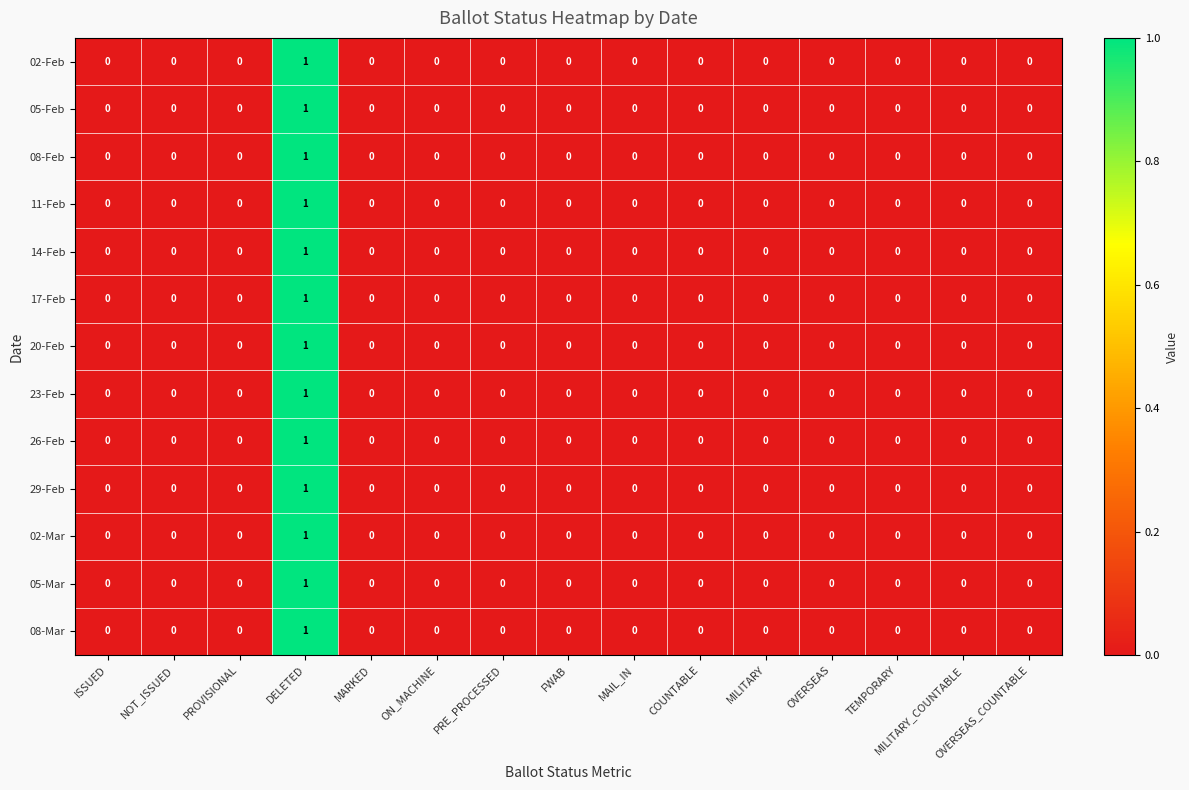

How many 02-Feb values are between 0 and 1?

15